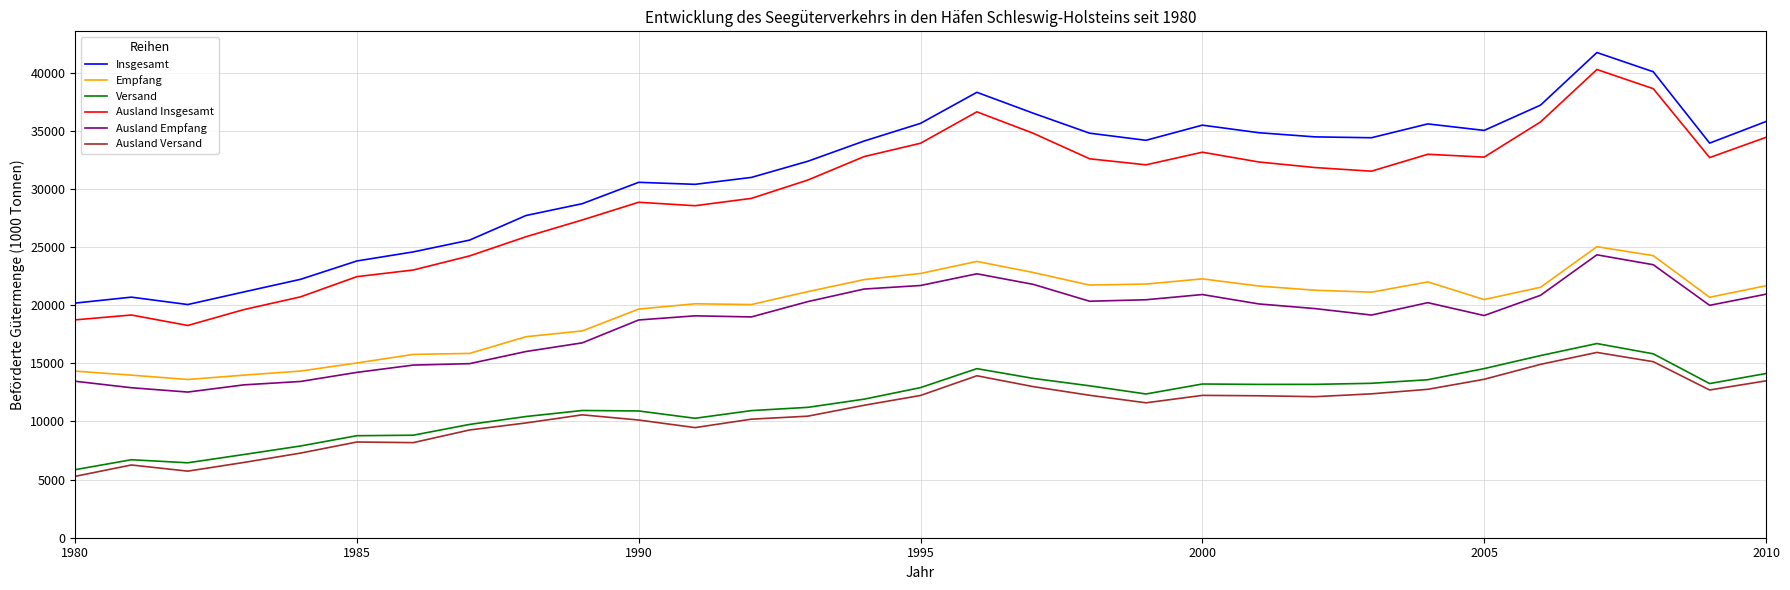

True or false: Empfang and Insgesamt intersect in this chart.

False